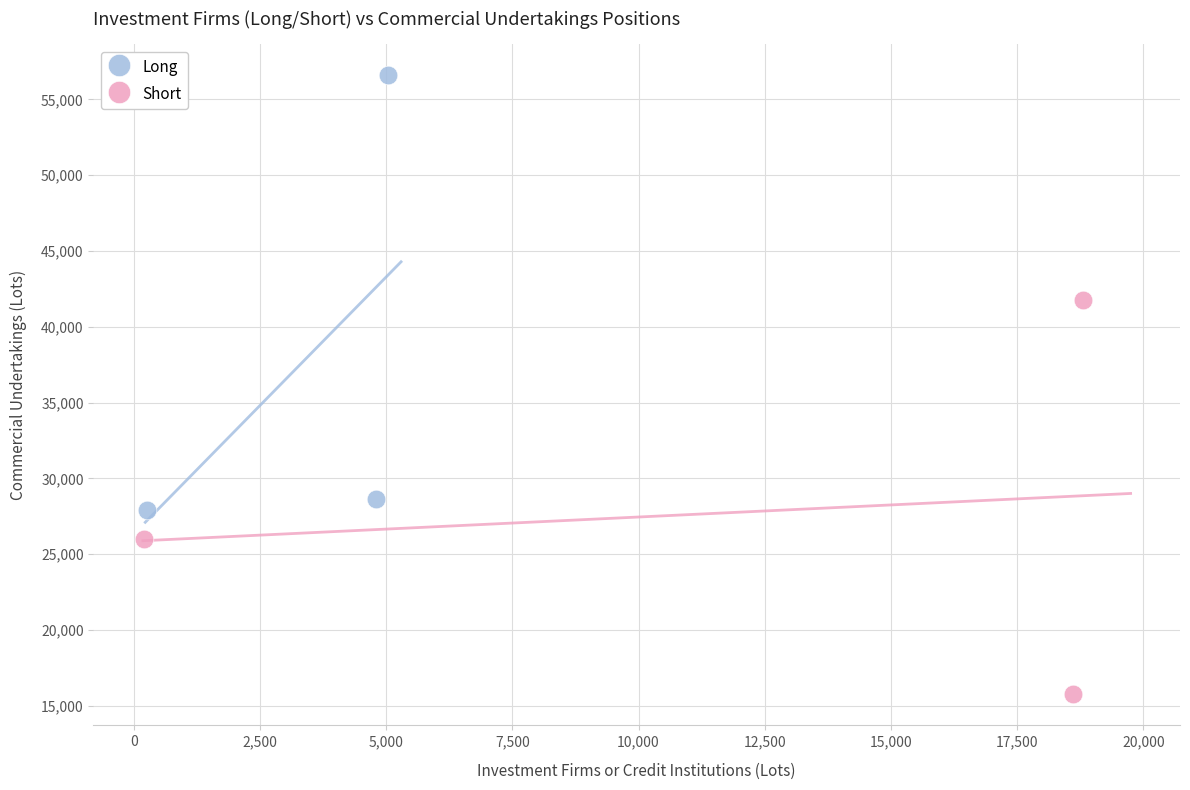

Which series has the largest Y range (max minus min)?

Long